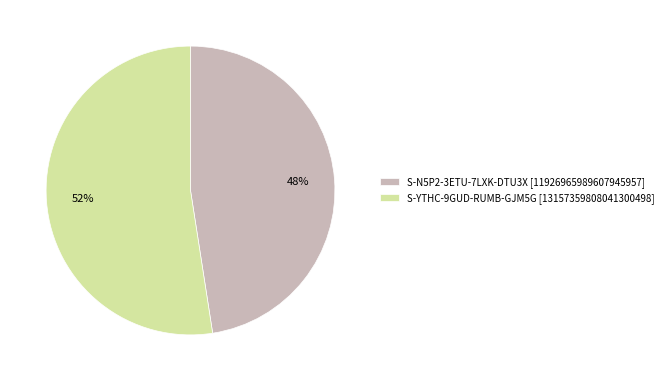

Which slice is the largest?

S-YTHC-9GUD-RUMB-GJM5G